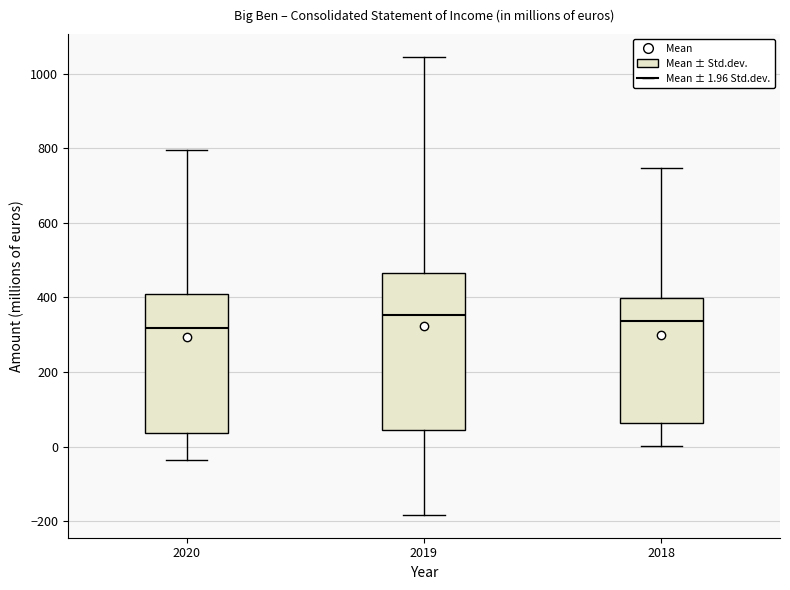

Comparing the boxes themselves (not the whiskers), which one is the tallest?

2019